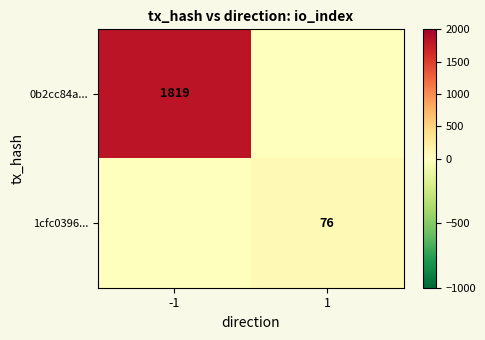

The 1cfc0396... series shows 43 at 1. True or false?

False